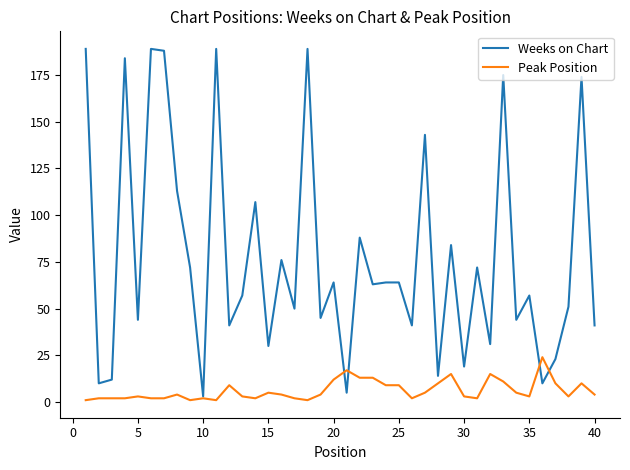

Which series has the widest spread of values?

Weeks on Chart